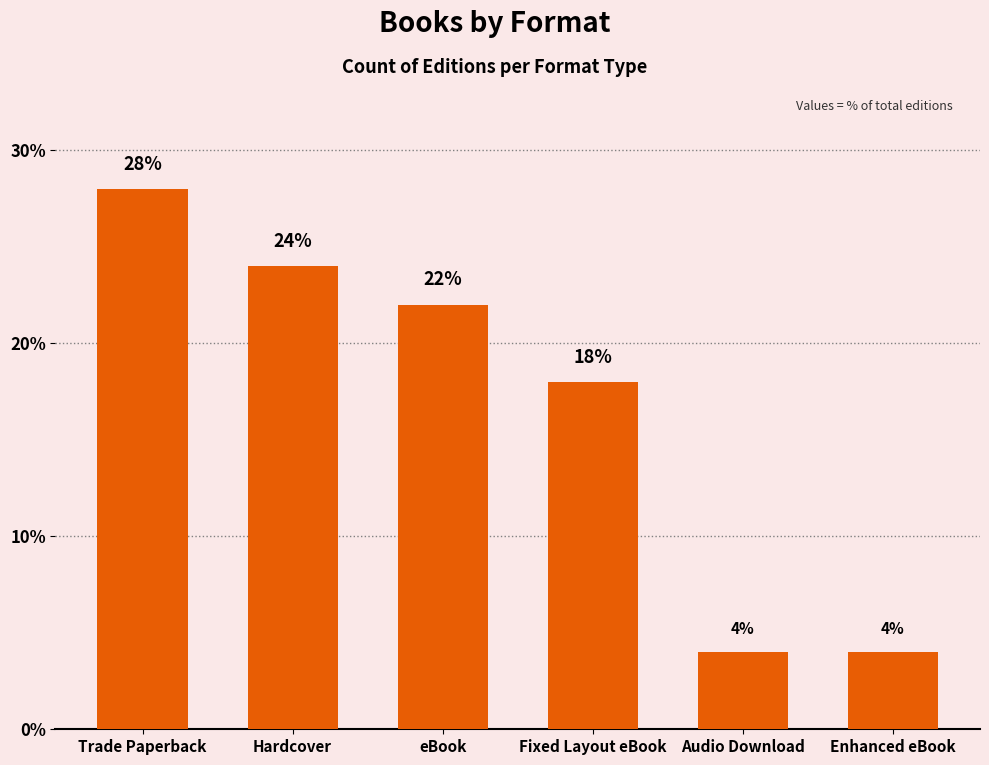

Reading right to left, transcribe all the data shown in this chart.

Enhanced eBook=4.0	Audio Download=4.0	Fixed Layout eBook=18.0	eBook=22.0	Hardcover=24.0	Trade Paperback=28.0